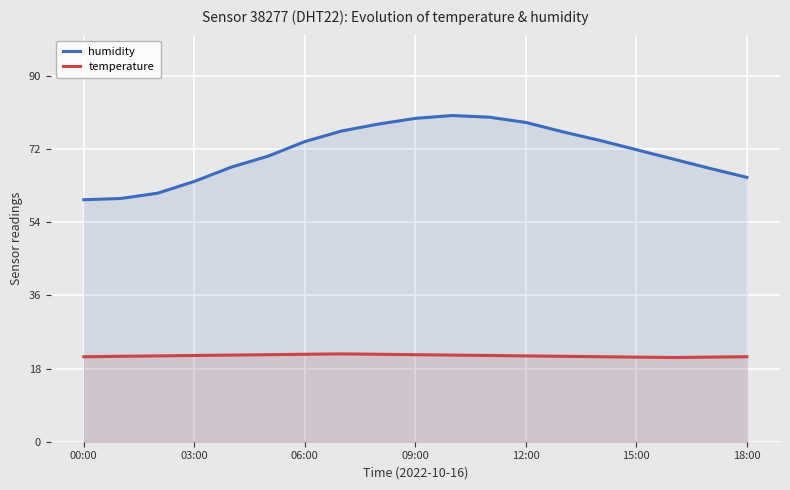

Is it true that temperature equals 20.8 at 15:00?

True